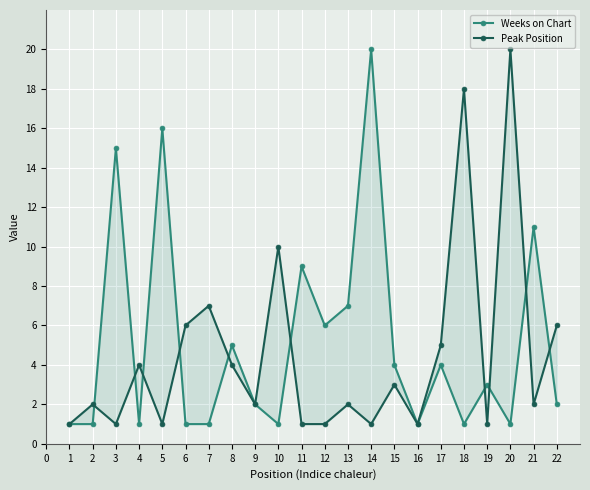

What is the difference between the maximum and minimum values in the Weeks on Chart series?

19